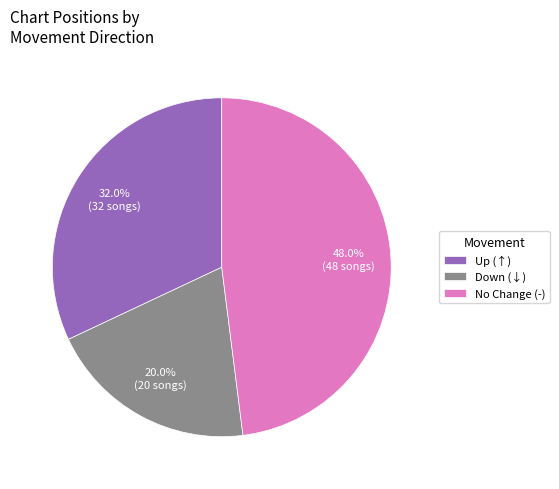

What percentage do Up (↑) and No Change (-) together represent?

80.0%